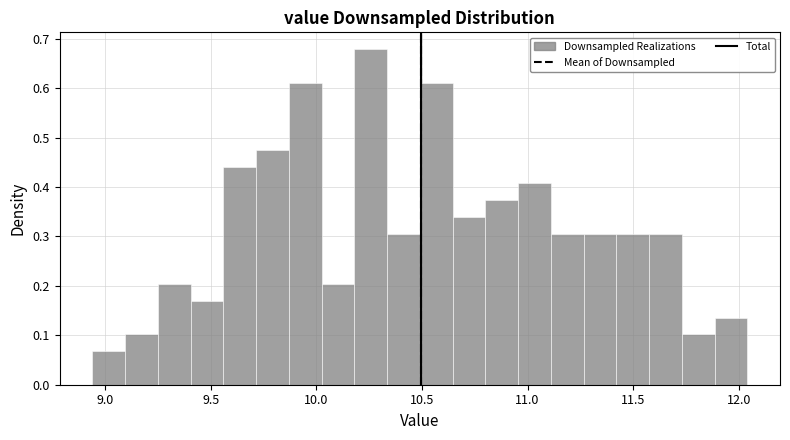

Read against the x-axis, roughly where is the centre of the tallest bar?

10.25